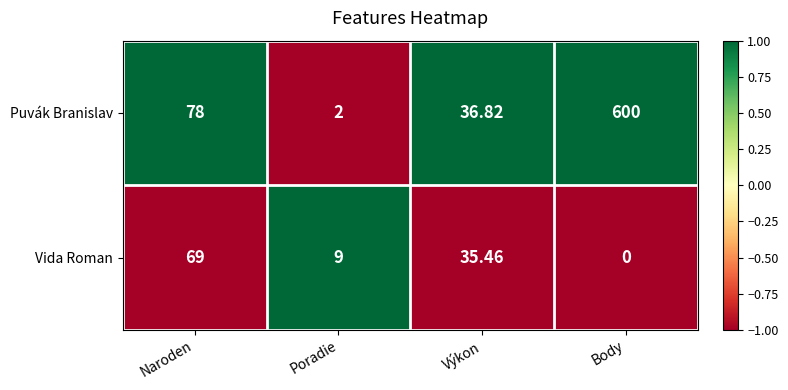

List the series in order of their peak value, lowest first.

Vida Roman, Puvák Branislav